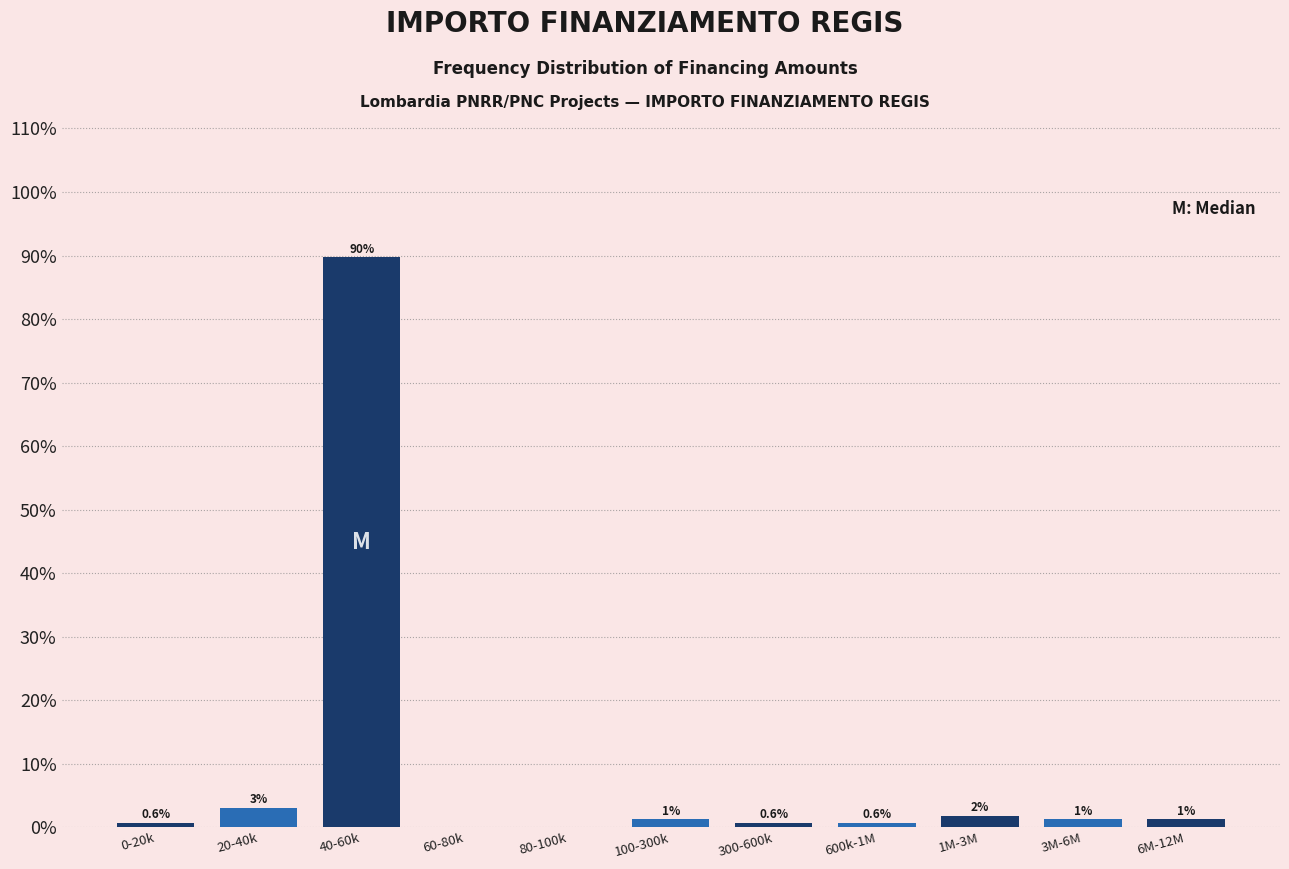

What is the change in value from 20-40k to 60-80k?

-3.0